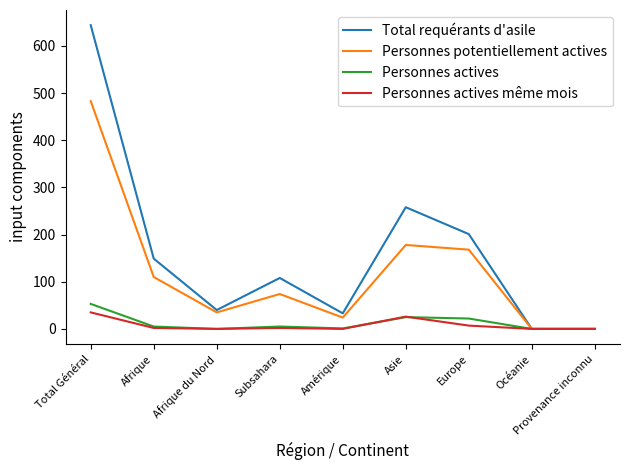

Which category has the highest value across all series?

Total Général